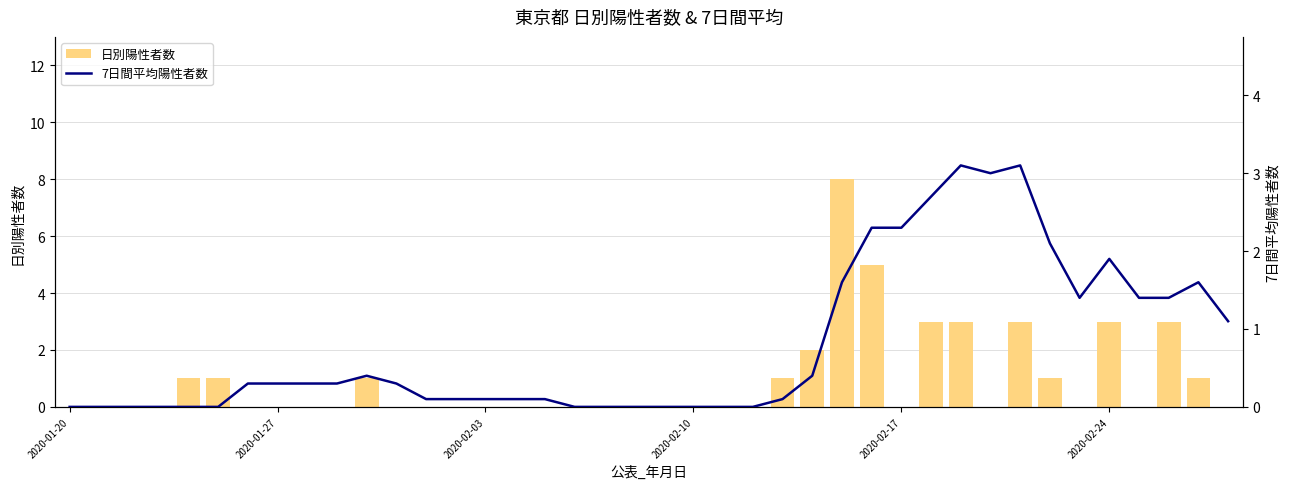

What is the sum of all 日別陽性者数 values?

36